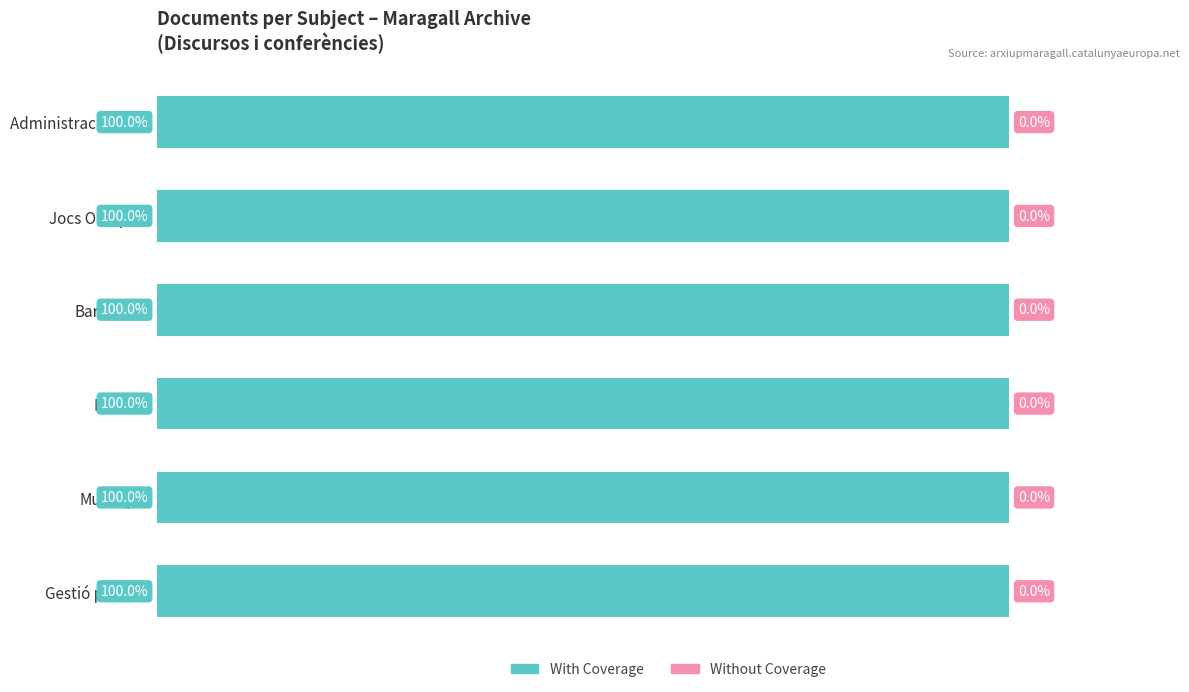

How many bars are there in each group?

2